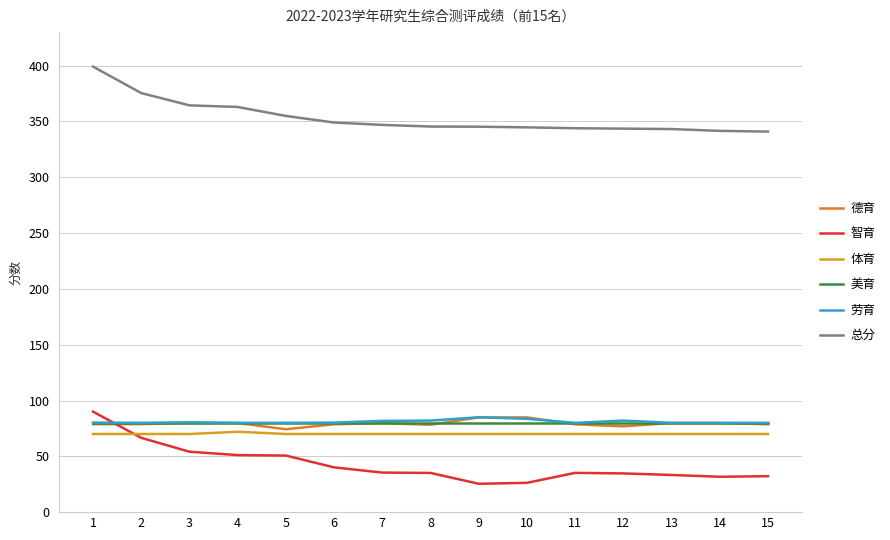

What is the highest value of the 智育 series?

90.0